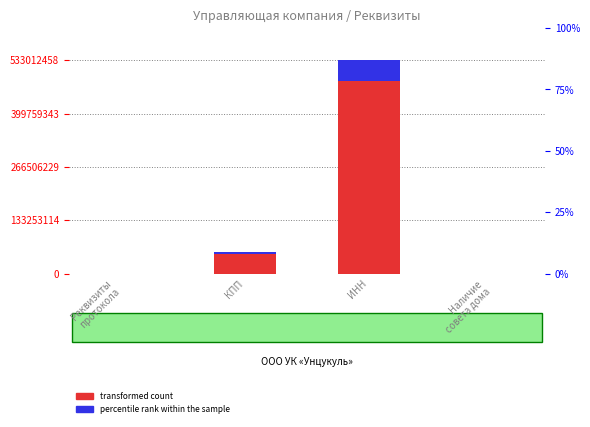

What is the label of the 1st bar from the right?

Наличие
совета дома